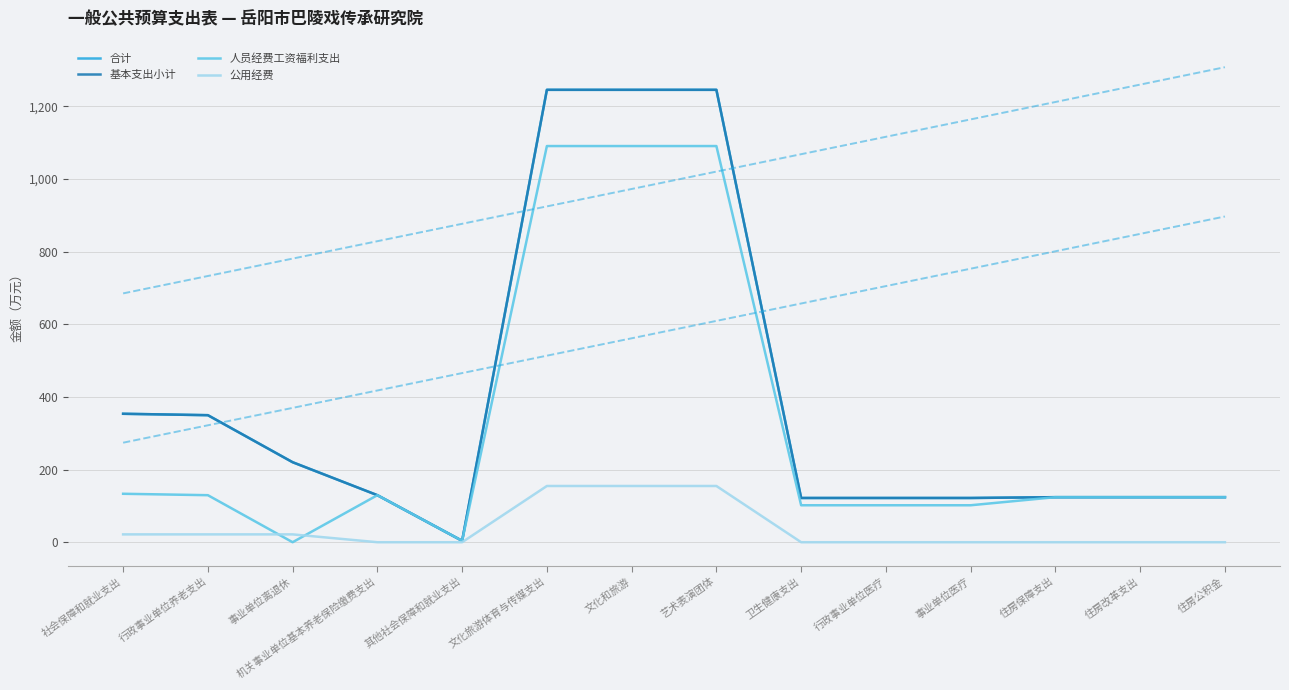

What is the total value across all series at 卫生健康支出?

345.5